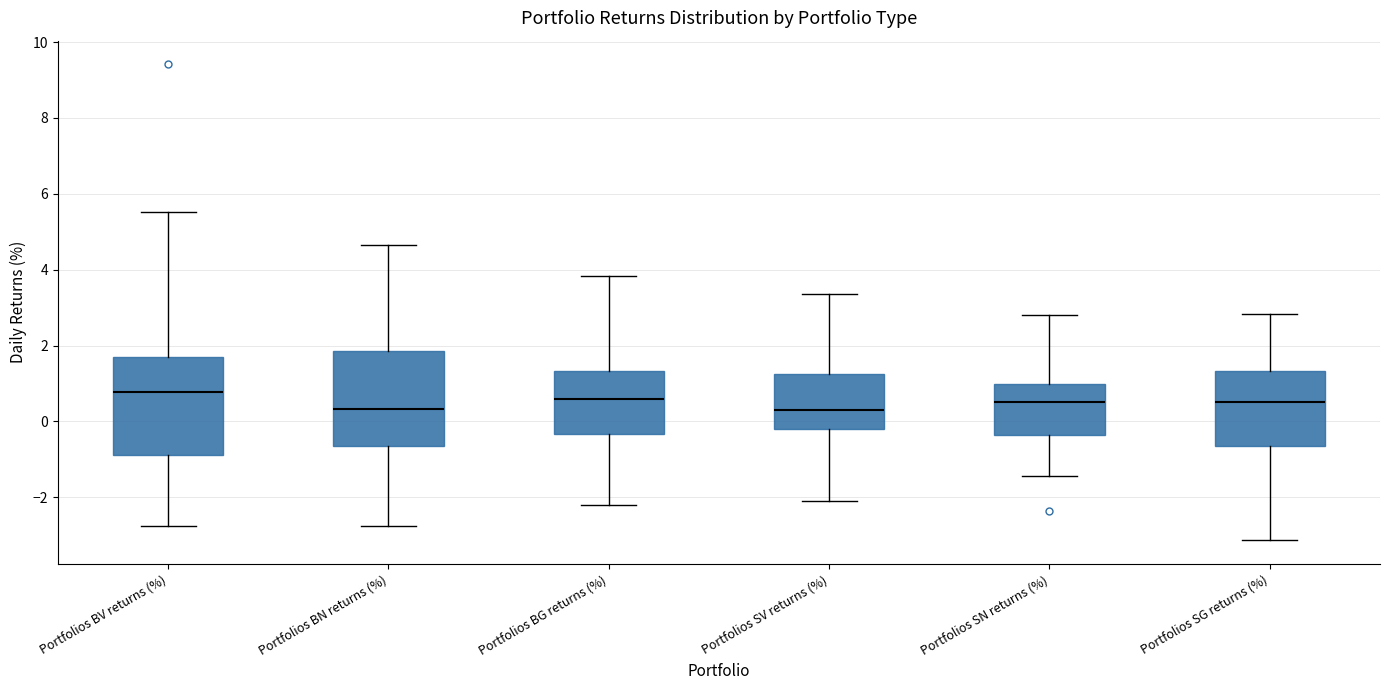

Where does the lower whisker of the box for Portfolios BN returns (%) end on the y-axis? The values are not printed on the chart, so give them approximately, as read against the axis.

-2.8